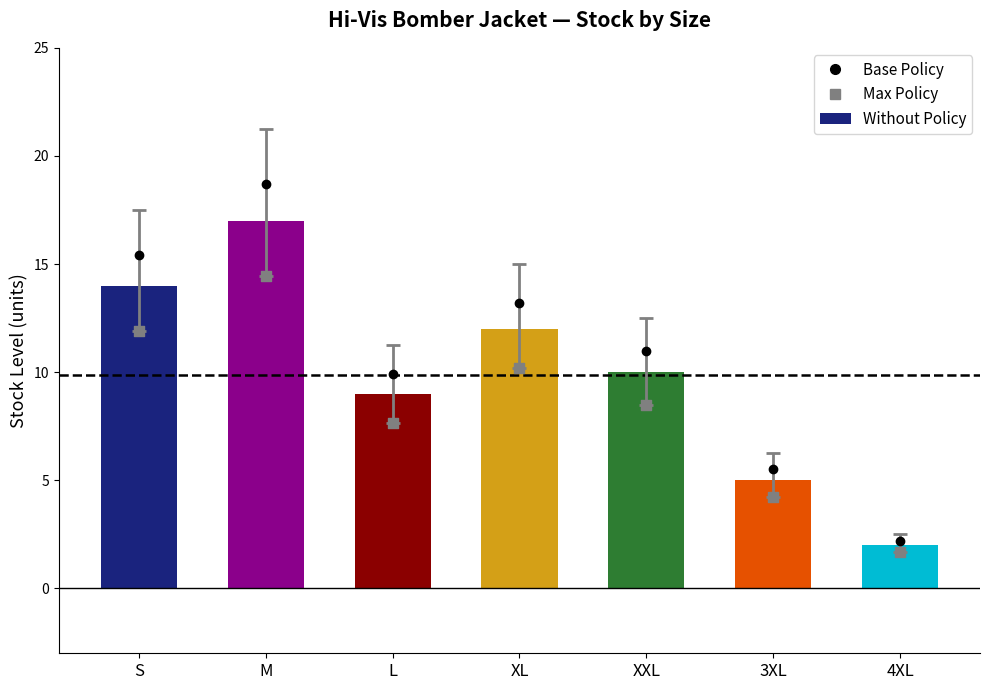

At which category is the sum across all series the highest?

M